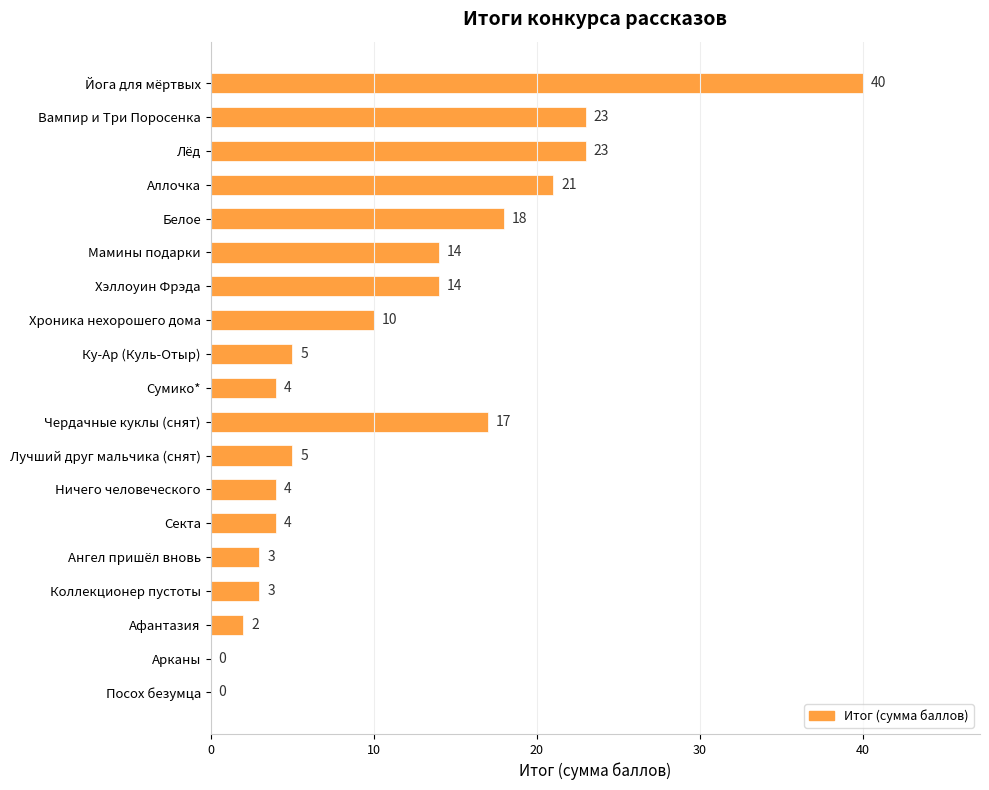

What is the maximum value shown in the chart?

40